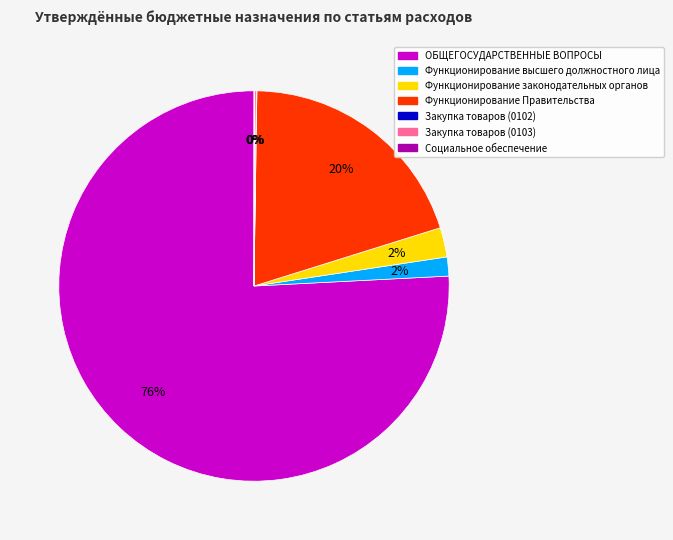

To the nearest percent, what is the average slice percentage?

14%